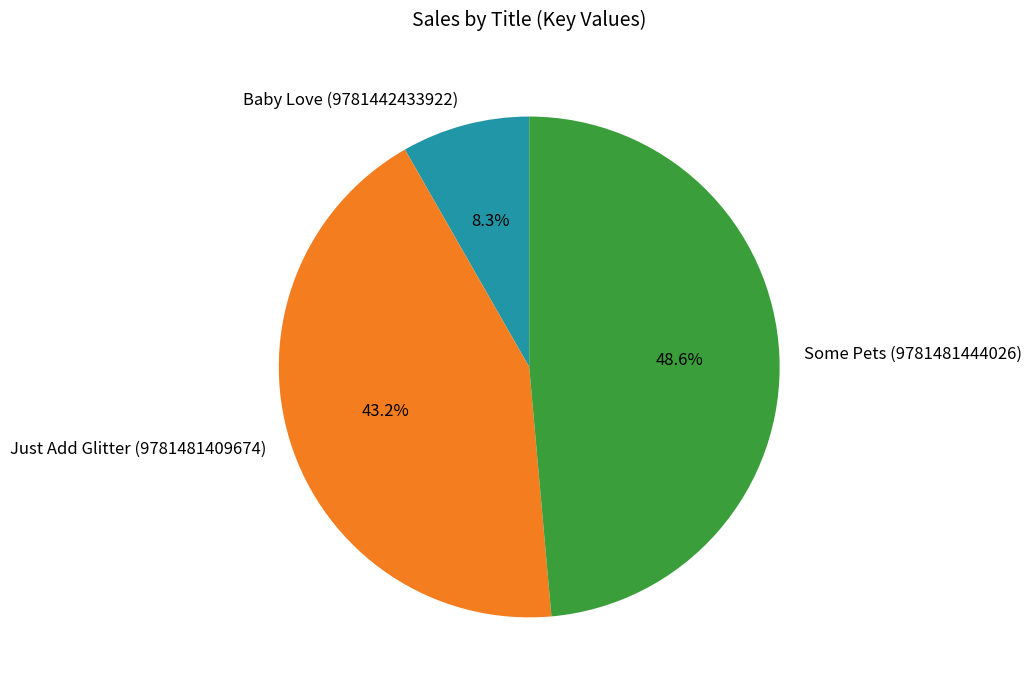

Which category has the biggest portion of the pie?

Some Pets (9781481444026)